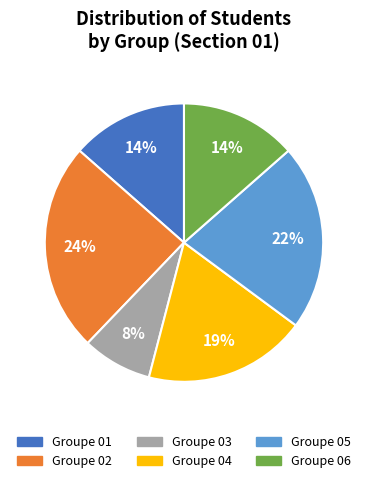

Does any single category account for the majority?

No